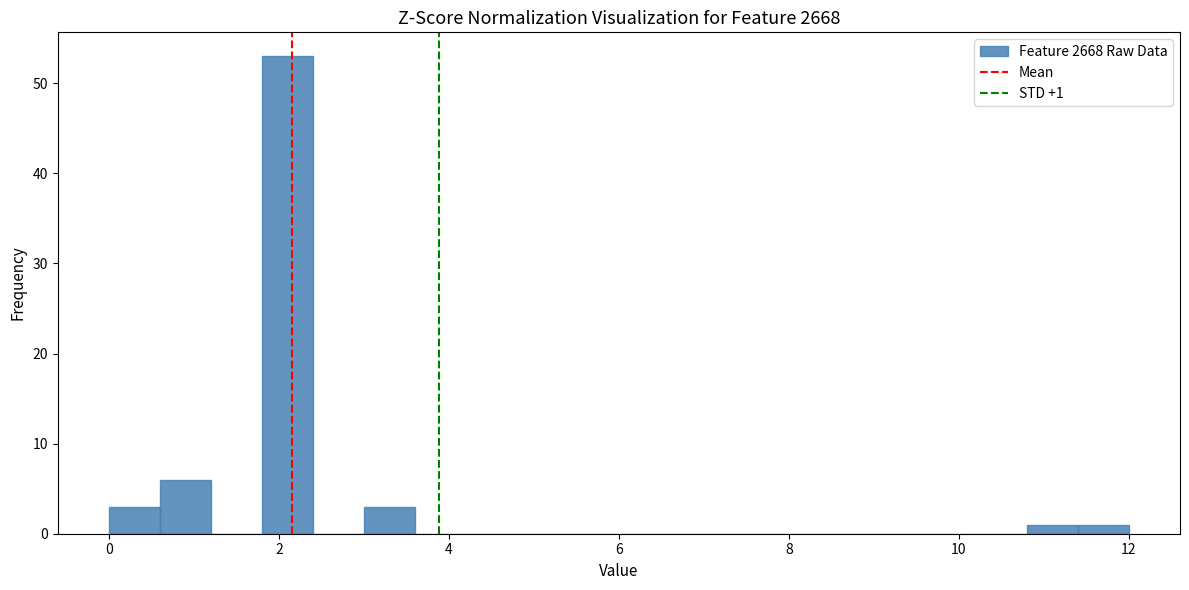

Around what value on the x-axis is the tallest bar? Give the approximate position of its centre, as read against the axis.

2.2